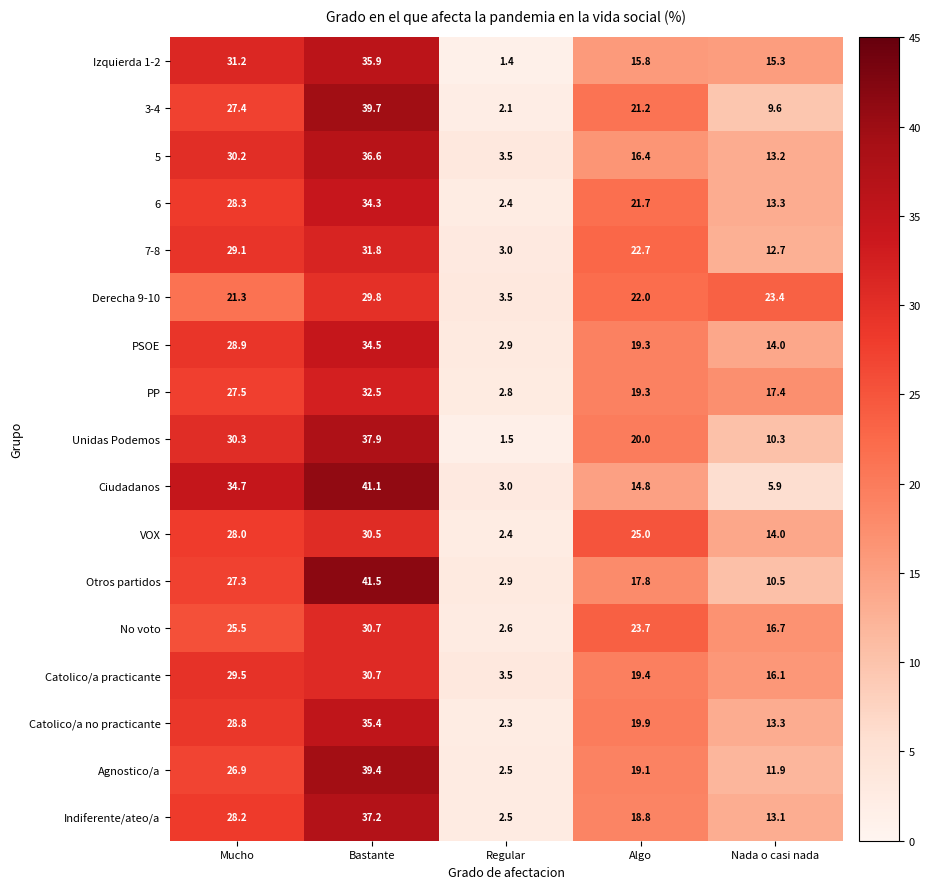

At which category is the sum across all series the highest?

Bastante